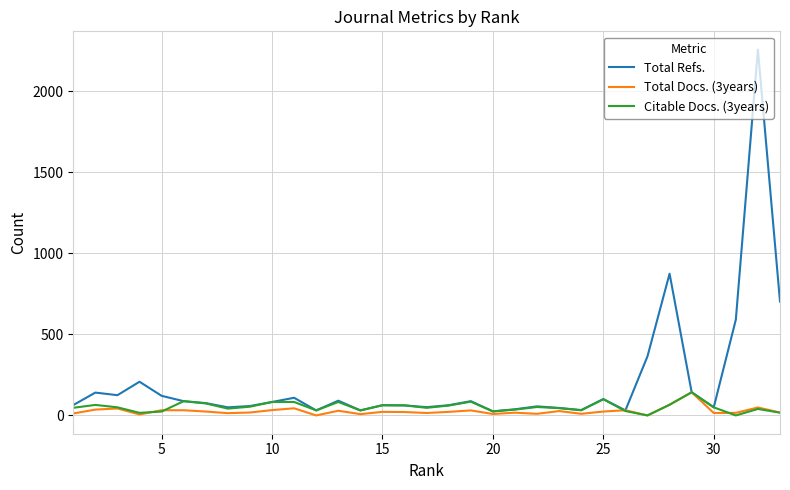

What is the maximum value shown in the chart?

2258